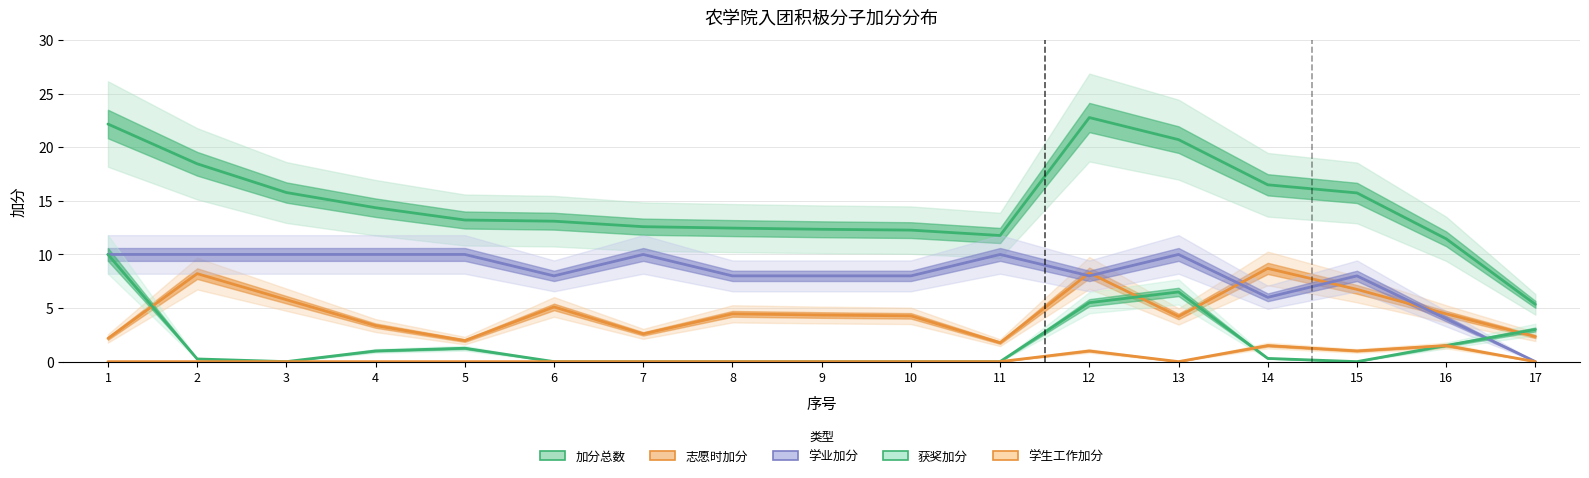

The value of 学生工作加分 at 15 is 1.0. True or false?

True